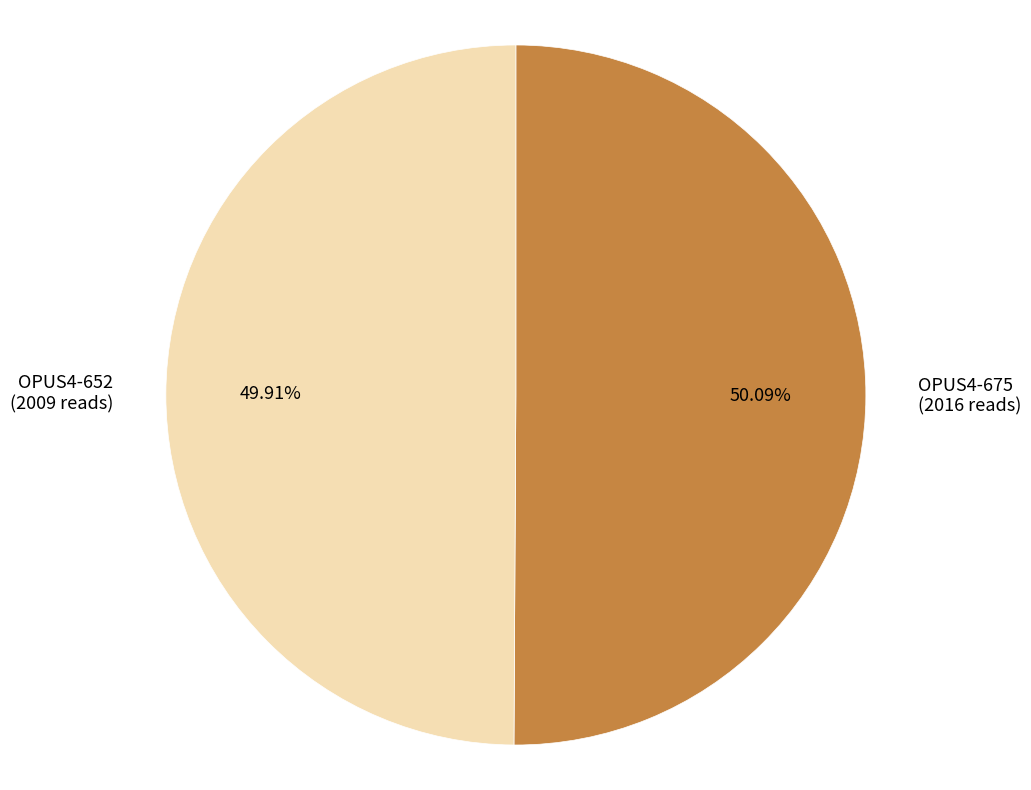

Does any single category account for the majority?

Yes